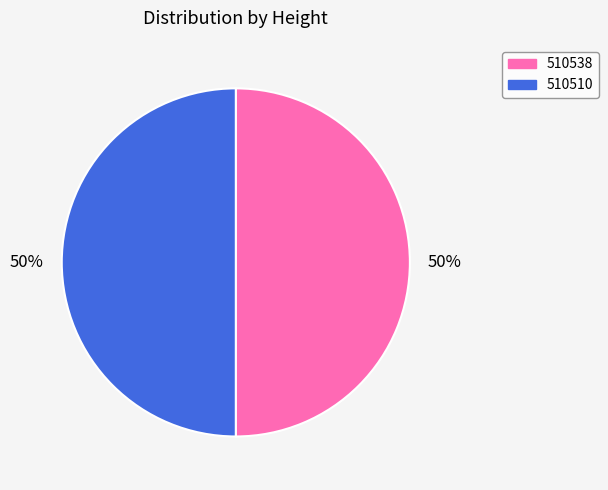

The 510510 slice represents 61% of the pie. True or false?

False